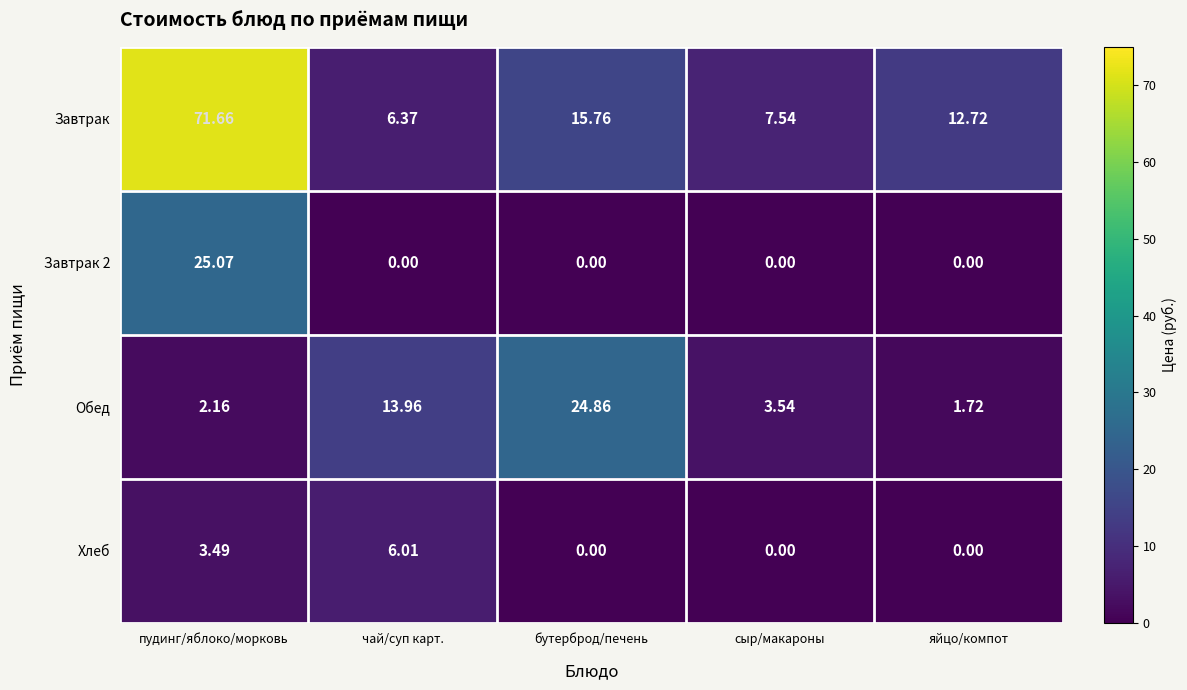

Which series has the widest spread of values?

Завтрак